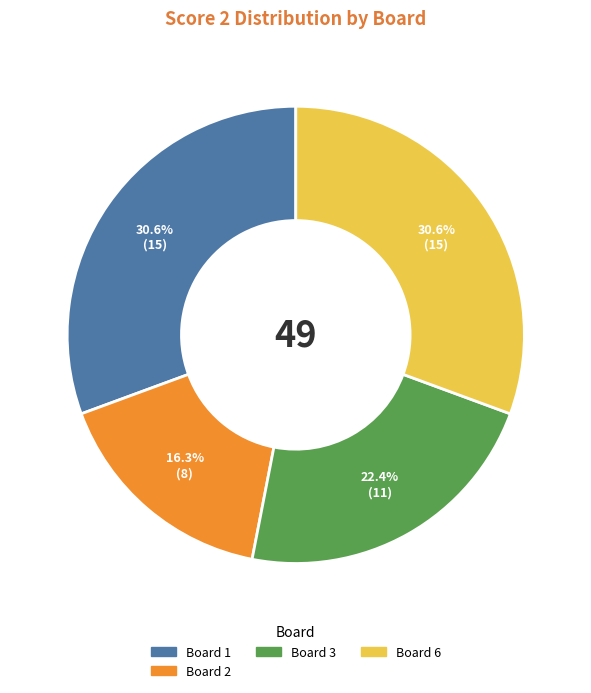

Is there any slice that represents more than half of the pie?

No